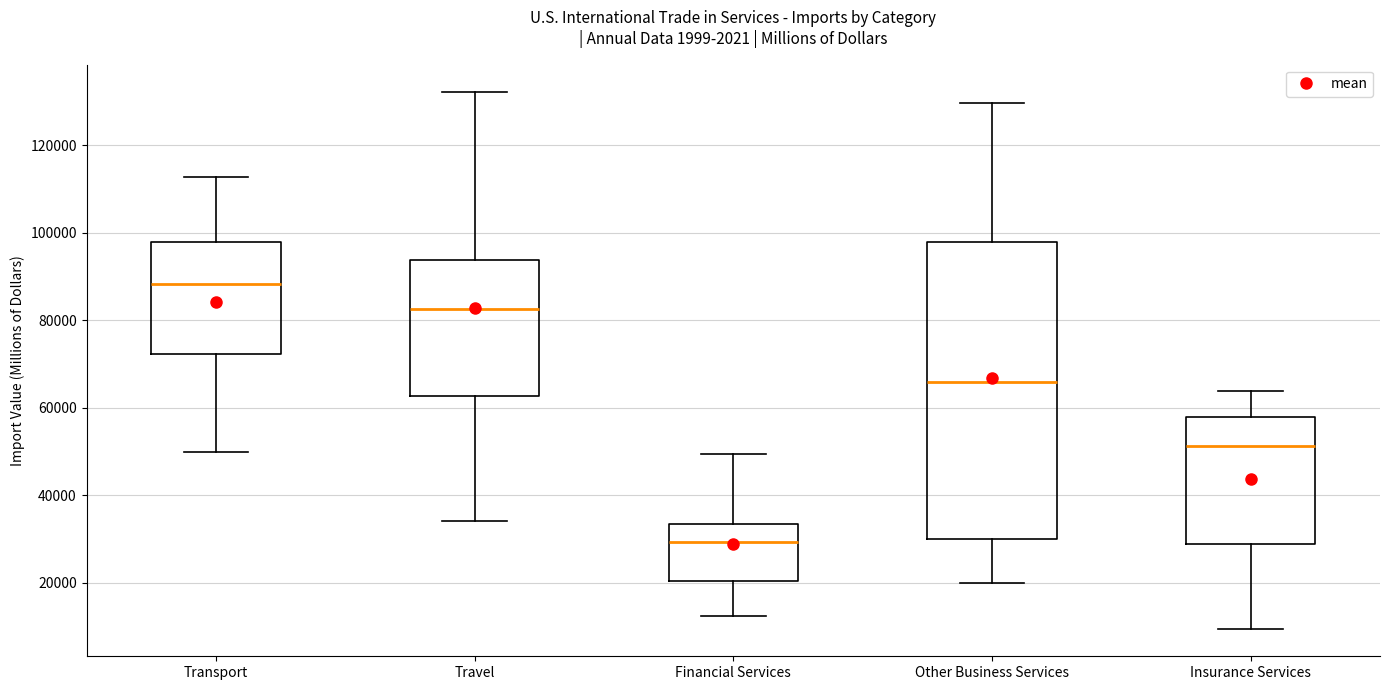

Reading left to right, read every box against the y-axis: the position of its median line, the range the box covers, and the ends of its whiskers. The values are not printed on the chart, so give them approximately, as read against the axis.

Transport: median 88000, box 72000 to 98000, whiskers 50000 to 112000
Travel: median 82000, box 62000 to 94000, whiskers 34000 to 132000
Financial Services: median 30000, box 20000 to 34000, whiskers 12000 to 50000
Other Business Services: median 66000, box 30000 to 98000, whiskers 20000 to 130000
Insurance Services: median 52000, box 28000 to 58000, whiskers 10000 to 64000